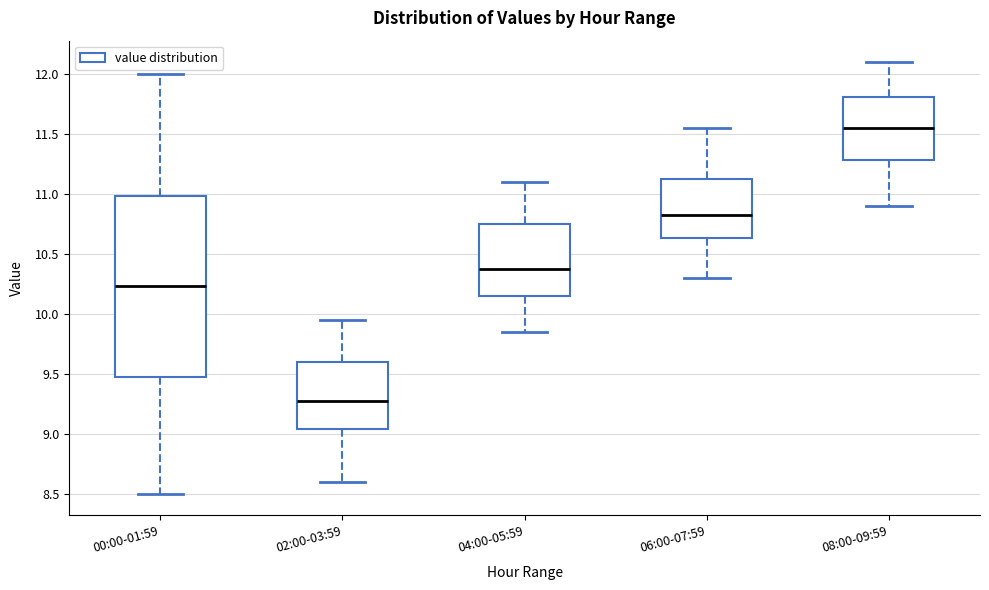

Which box has the lowest median line?

02:00-03:59